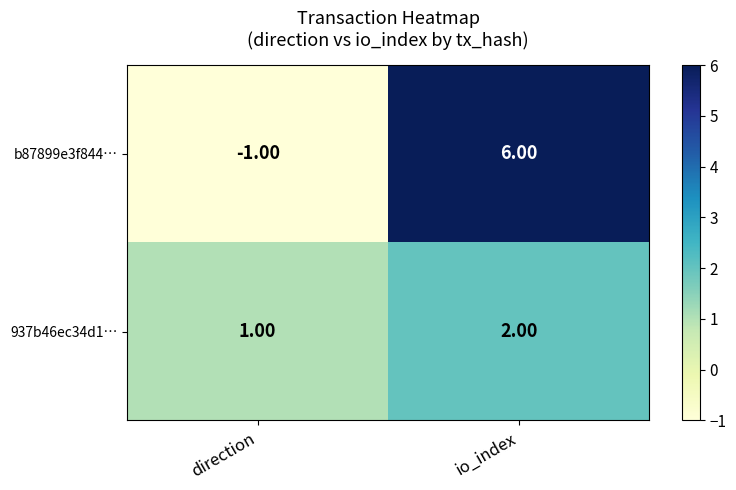

Which category has the lowest value in the 937b46ec34d1… series?

direction